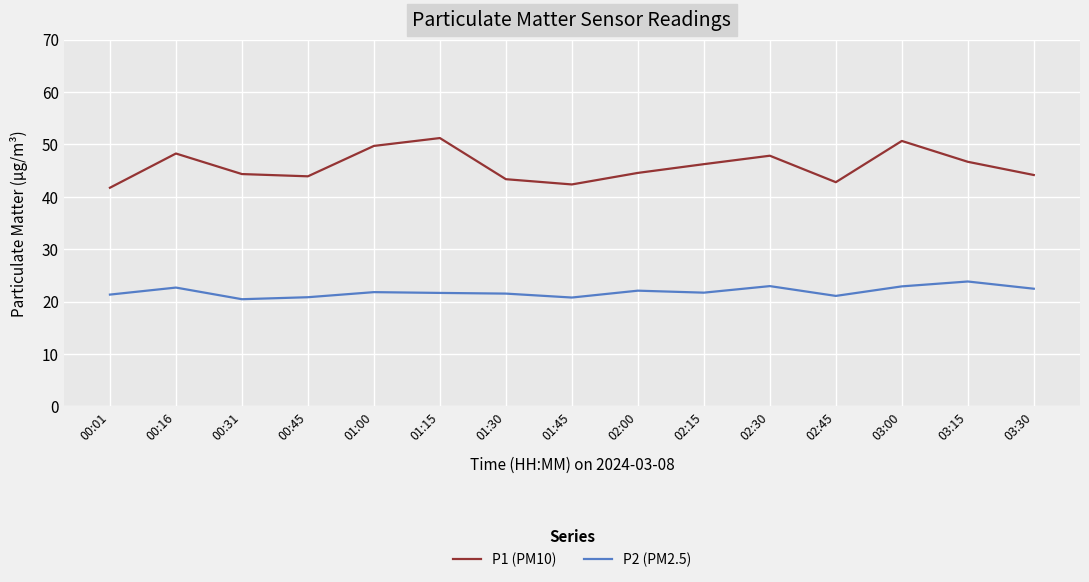

What is the approximate value of P1 (PM10) at 01:45?

42.4